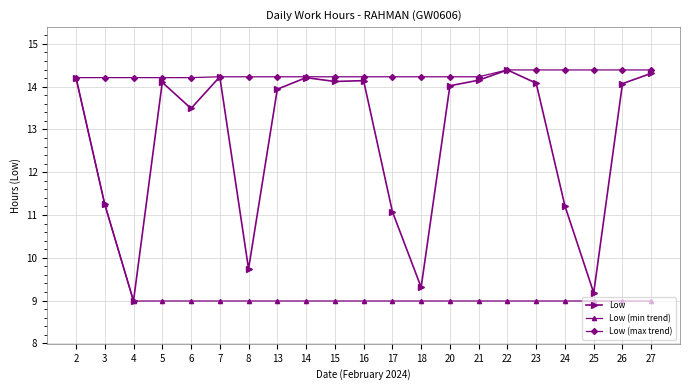

What is the average value of the Low series?

12.8